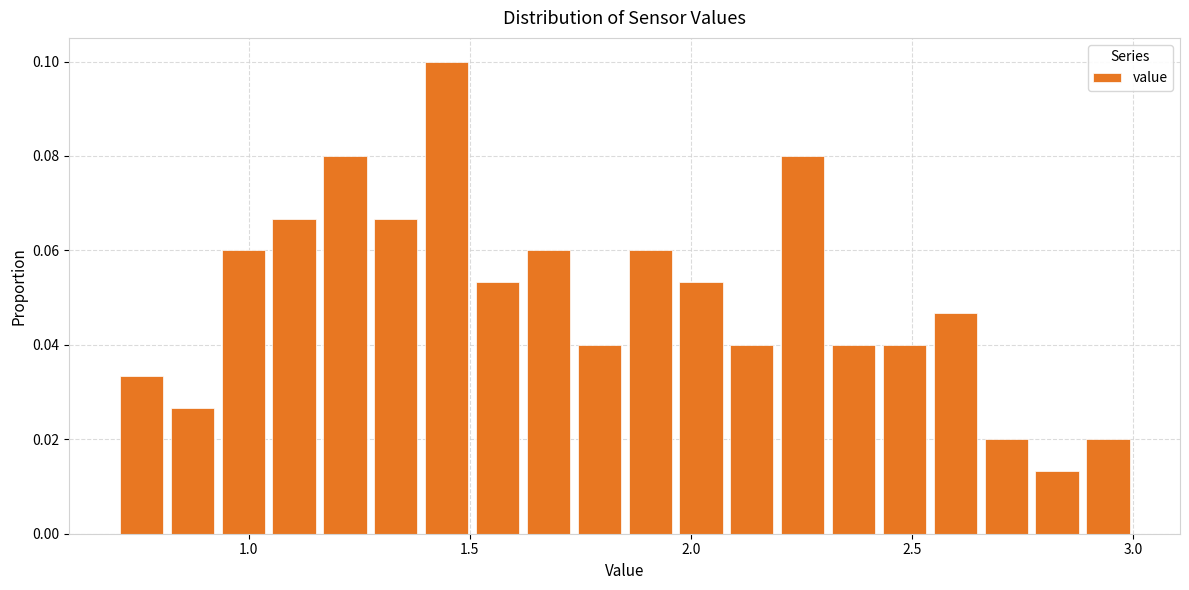

Around what value on the x-axis is the tallest bar? Give the approximate position of its centre, as read against the axis.

1.45